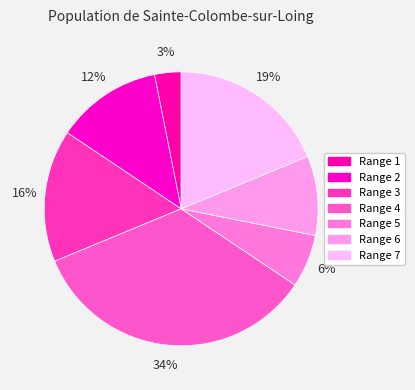

How many segments does this pie chart have?

7